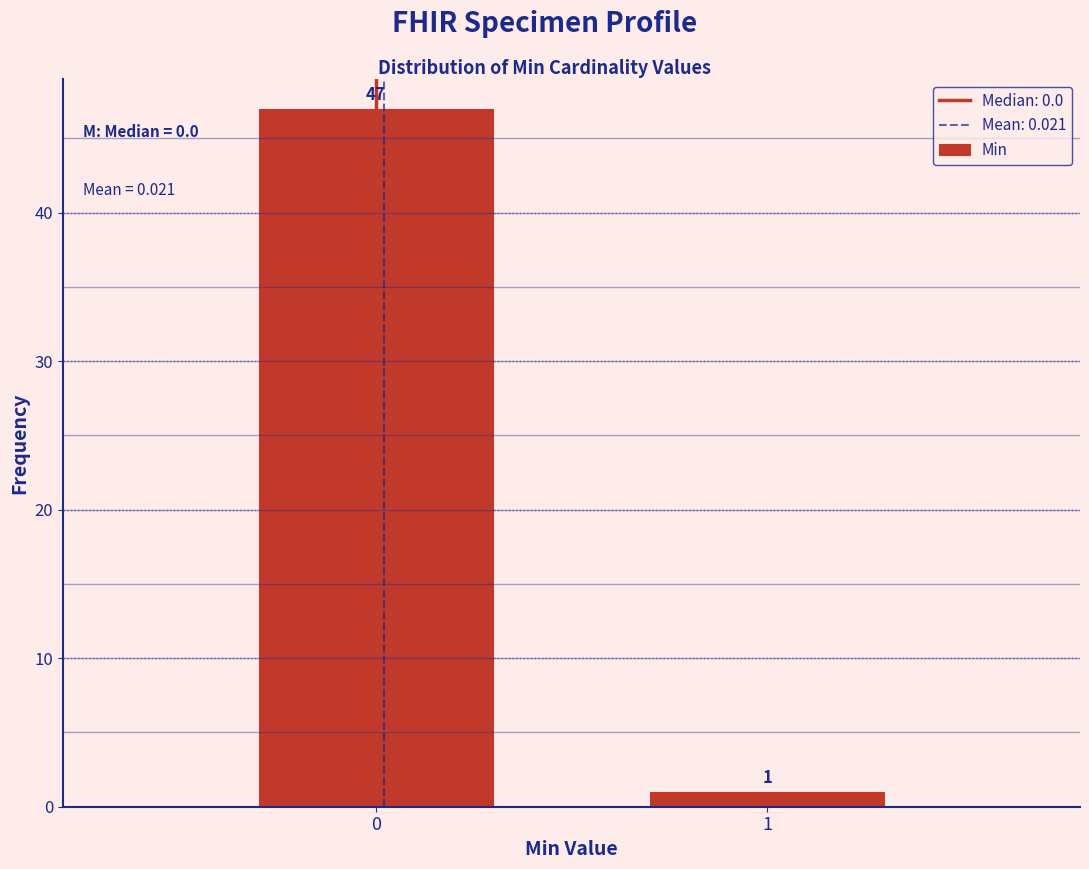

Reading left to right, list all the values displayed in this chart.

47	1